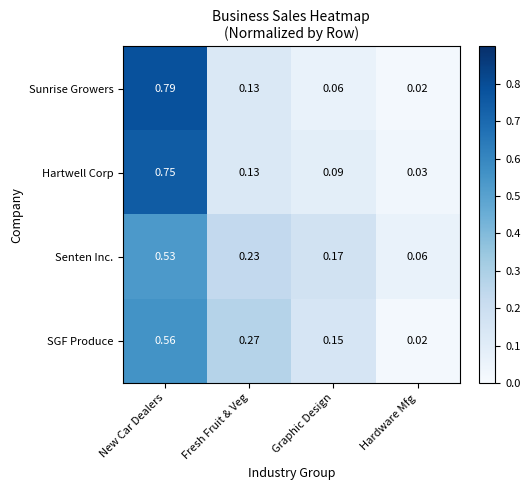

At which category does the chart reach its minimum across all series?

Hardware Mfg